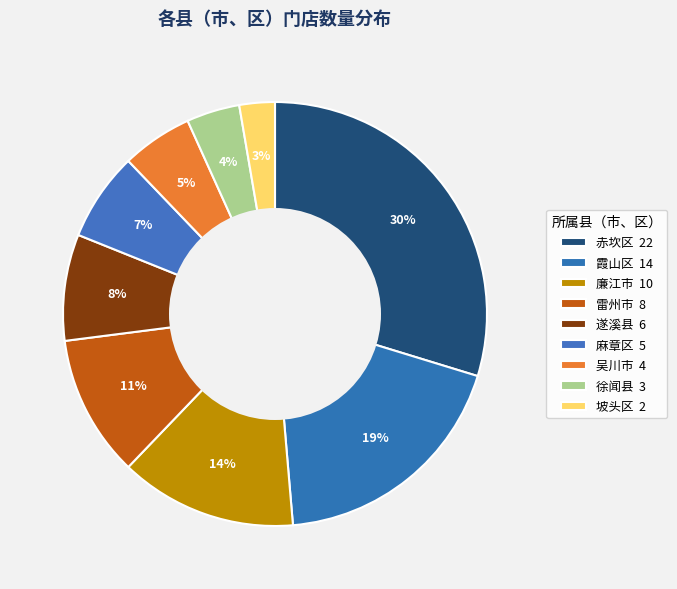

What percentage is the 雷州市 slice, to the nearest percent?

11%